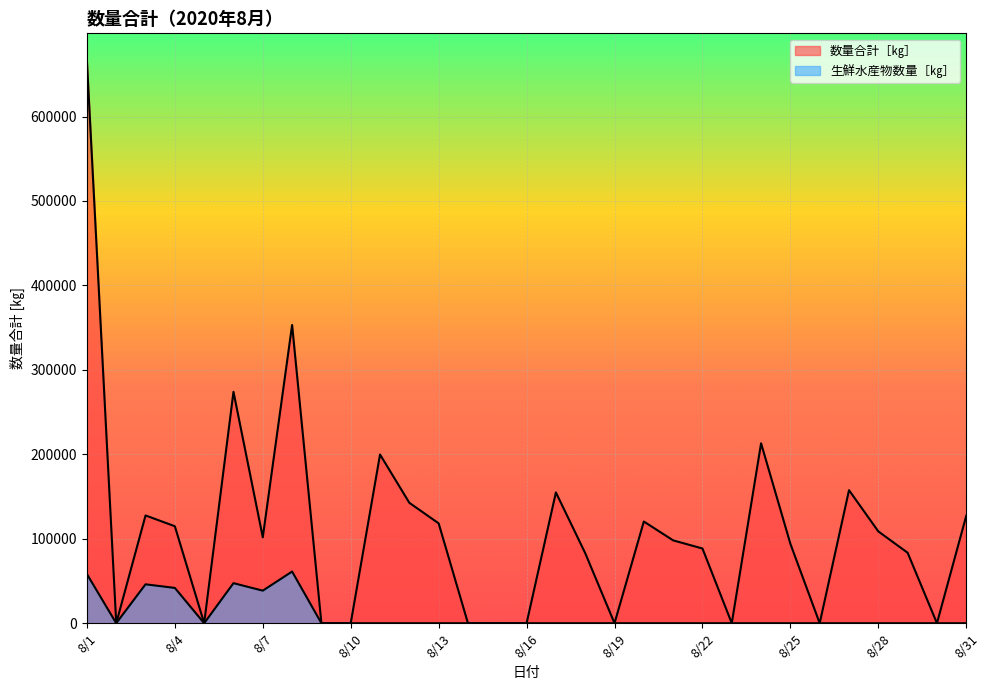

At which label does 生鮮水産物数量［㎏］ reach its peak?

8/8